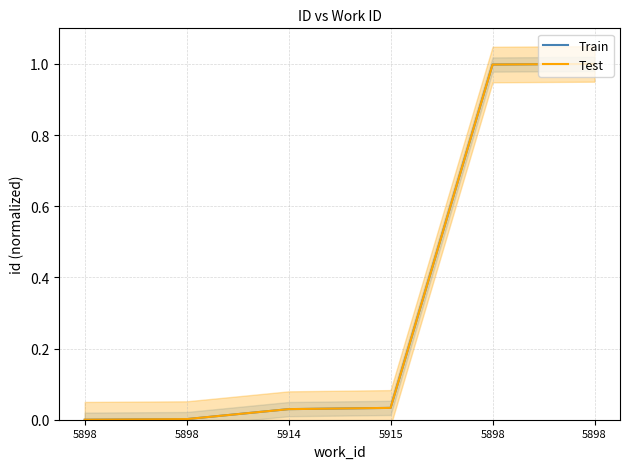

Where is Test nearest to the value 0?

5898